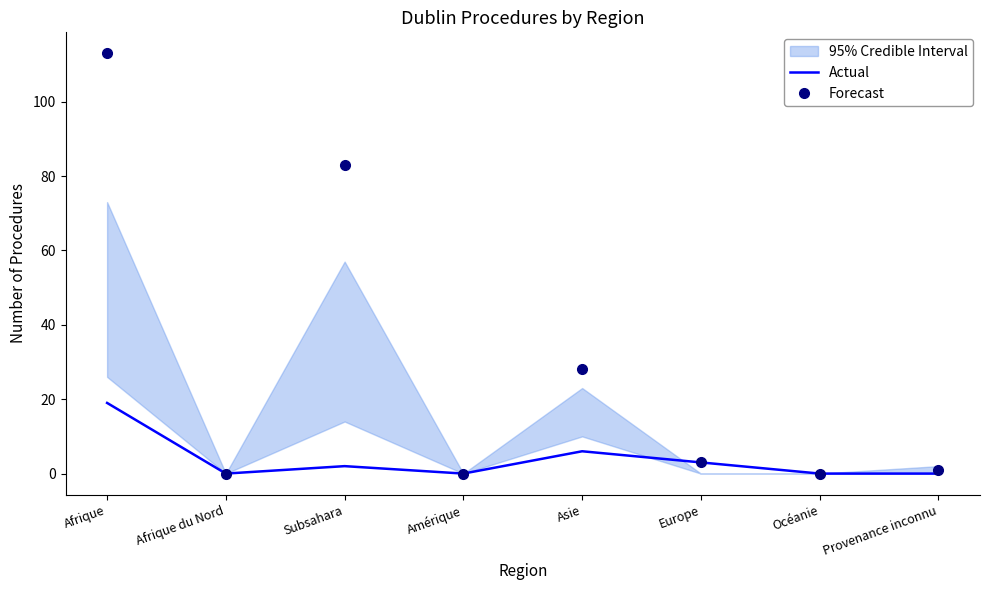

How many data points in Forecast are less than 3?

4